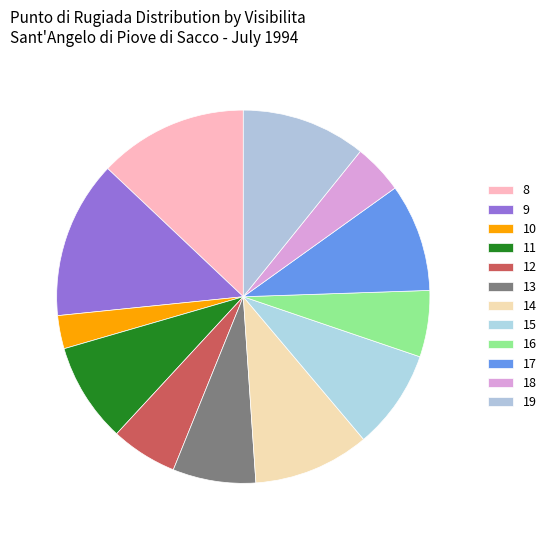

Does 15 account for over 50% of the chart?

No